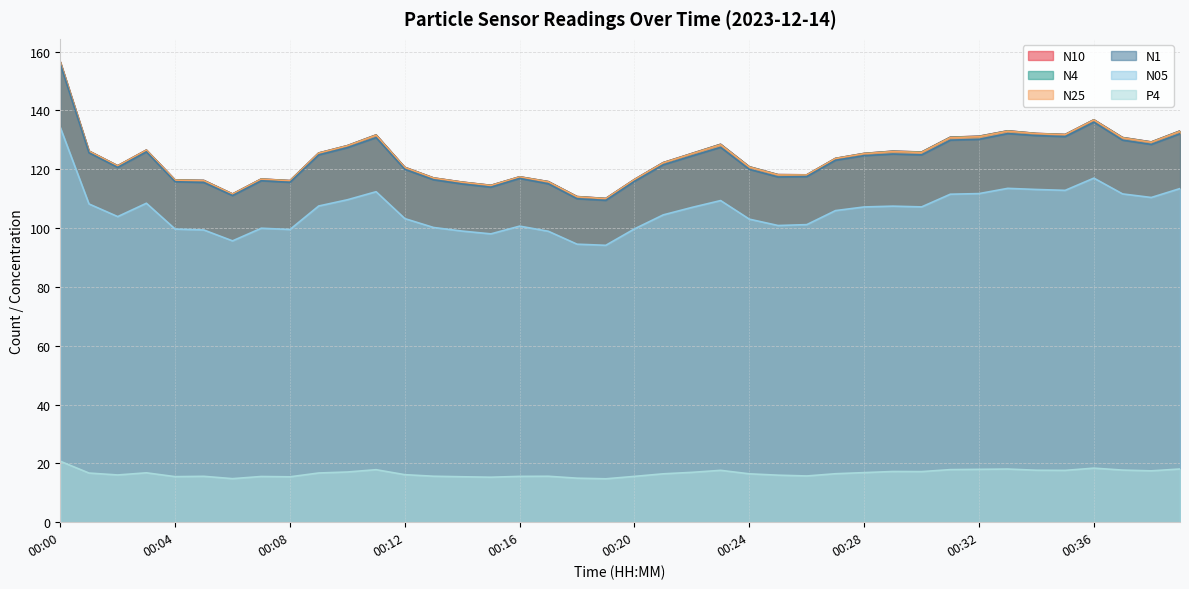

List the series in order of their peak value, highest first.

N10, N4, N25, N1, N05, P4